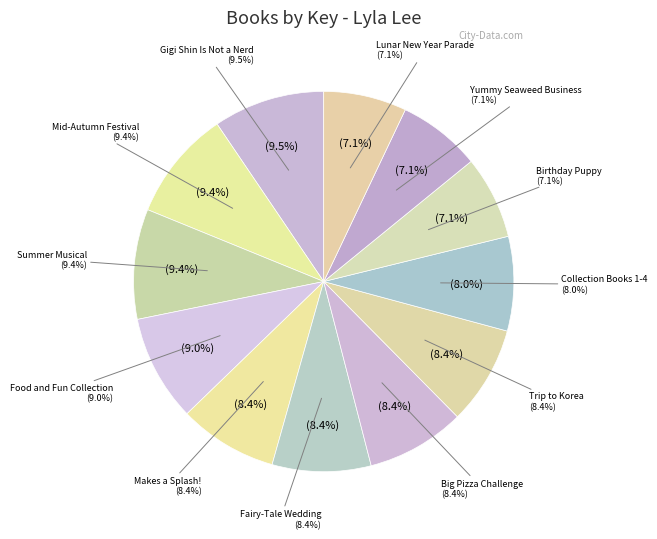

Which category has the biggest portion of the pie?

Gigi Shin Is Not a Nerd